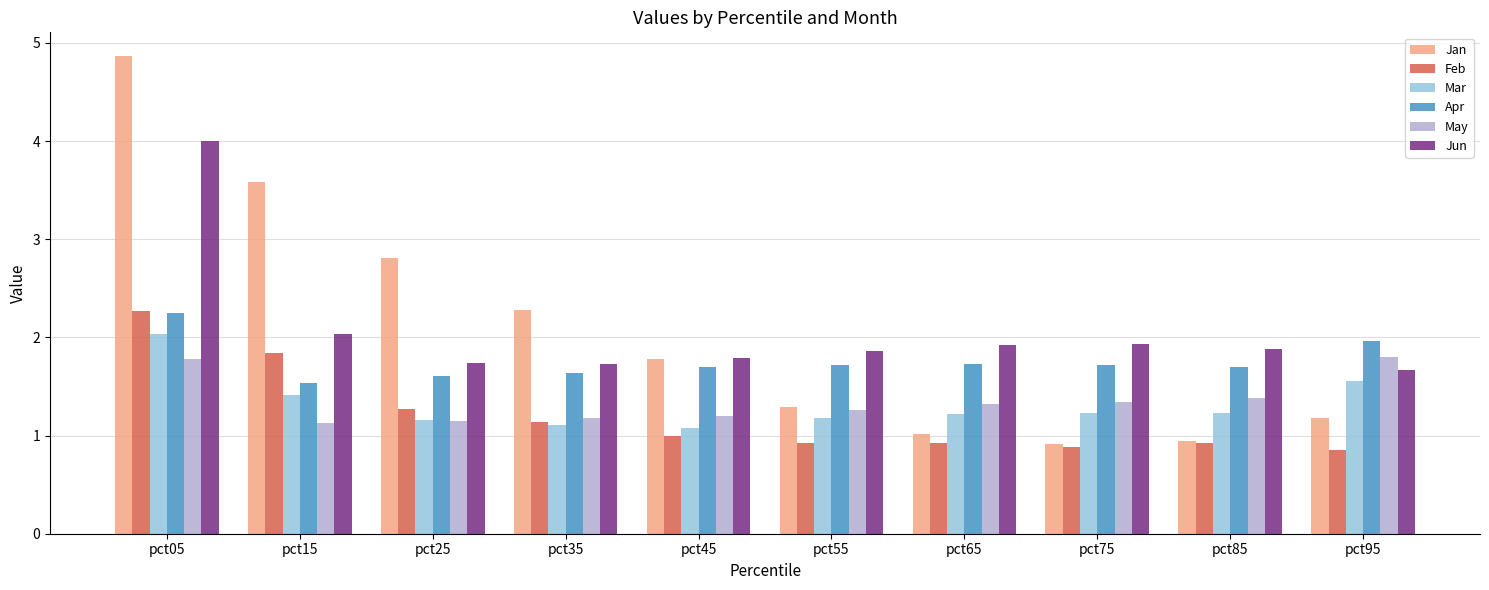

What is the average value of the Jun series?

2.1